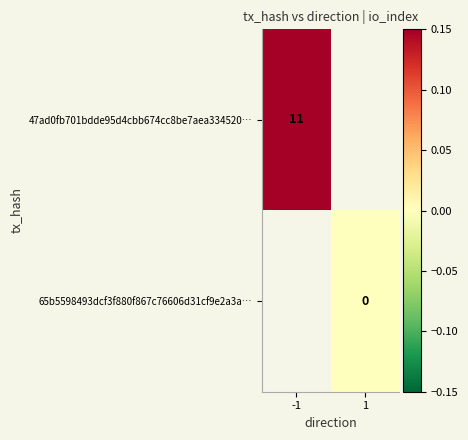

How many categories are shown in the chart?

2